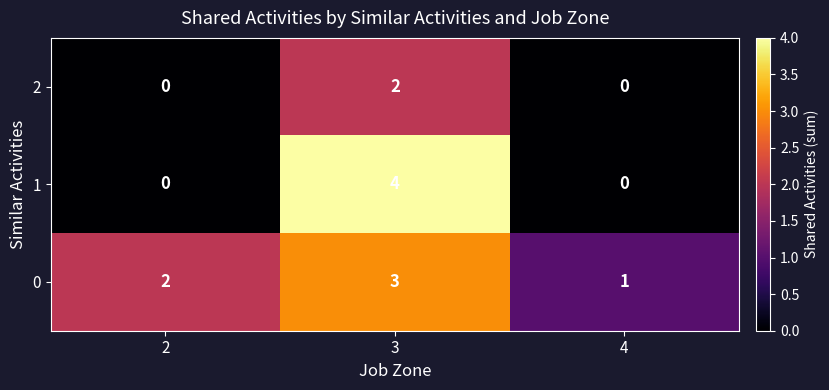

At which category is the sum across all series the highest?

3